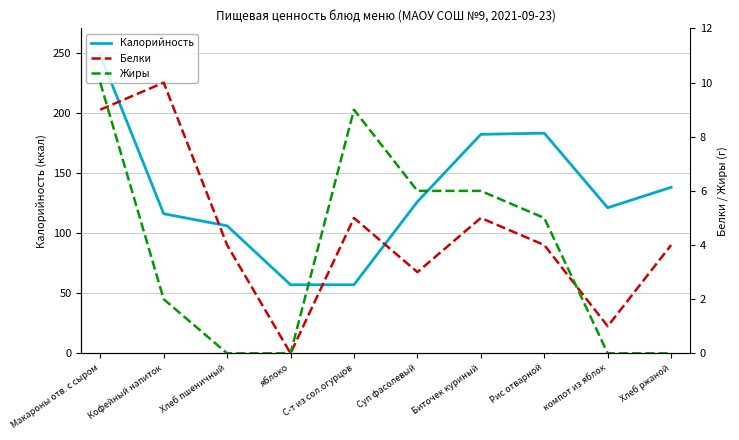

What is the label of the 8th point from the left?

Рис отварной